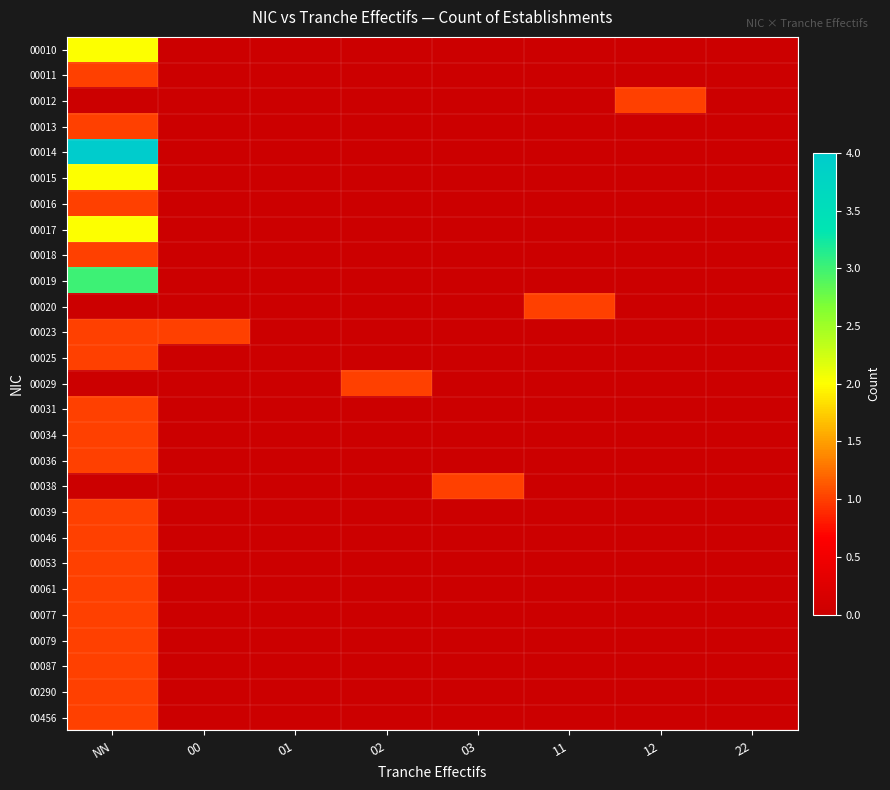

List the series in order of their peak value, lowest first.

00011, 00012, 00013, 00016, 00018, 00020, 00023, 00025, 00029, 00031, 00034, 00036, 00038, 00039, 00046, 00053, 00061, 00077, 00079, 00087, 00290, 00456, 00010, 00015, 00017, 00019, 00014